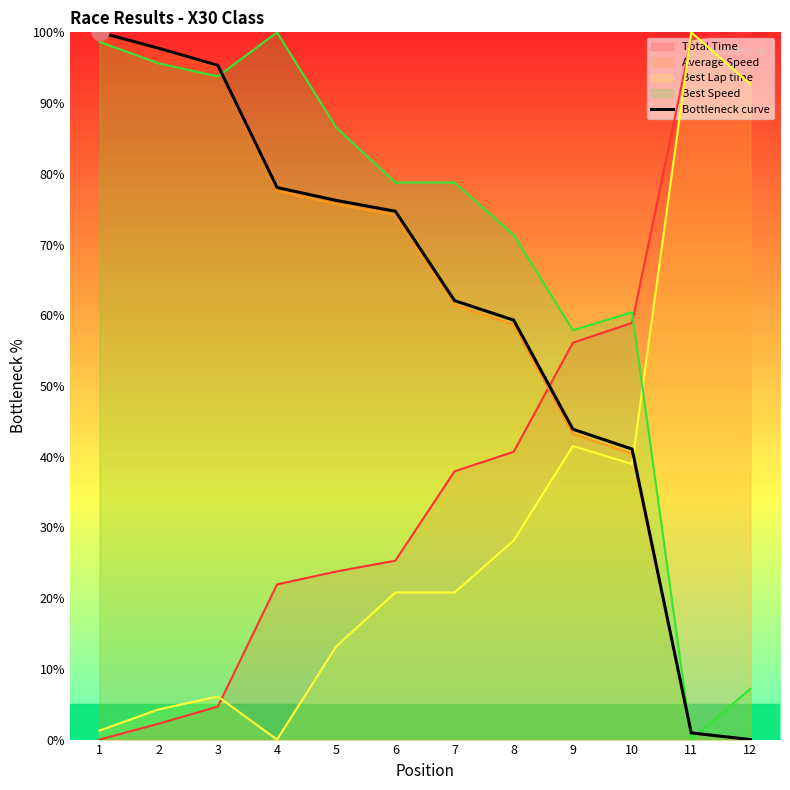

Is it true that the value at 2 is 97.8?

True